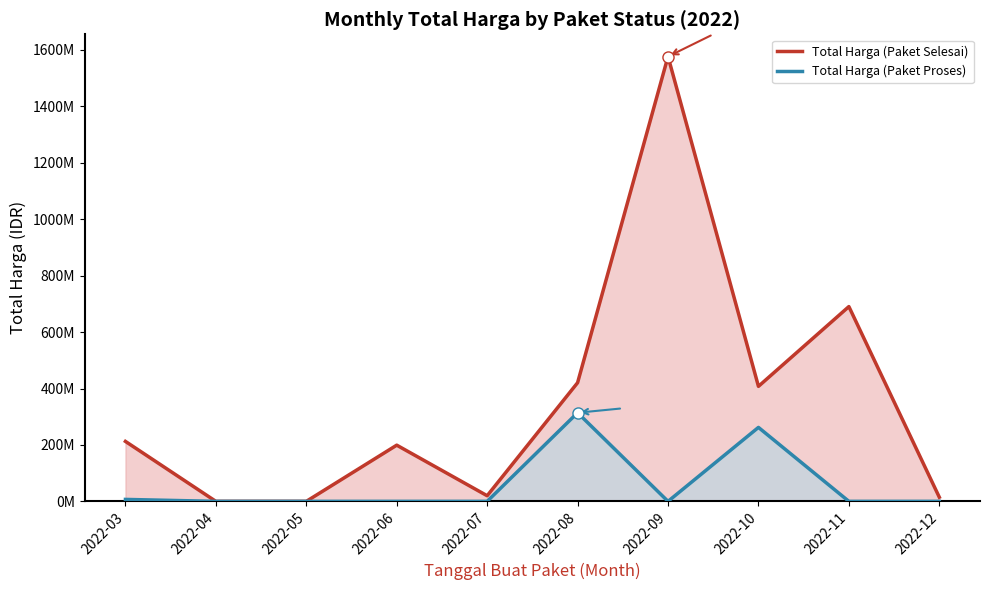

What is the greatest value displayed?

1576477000